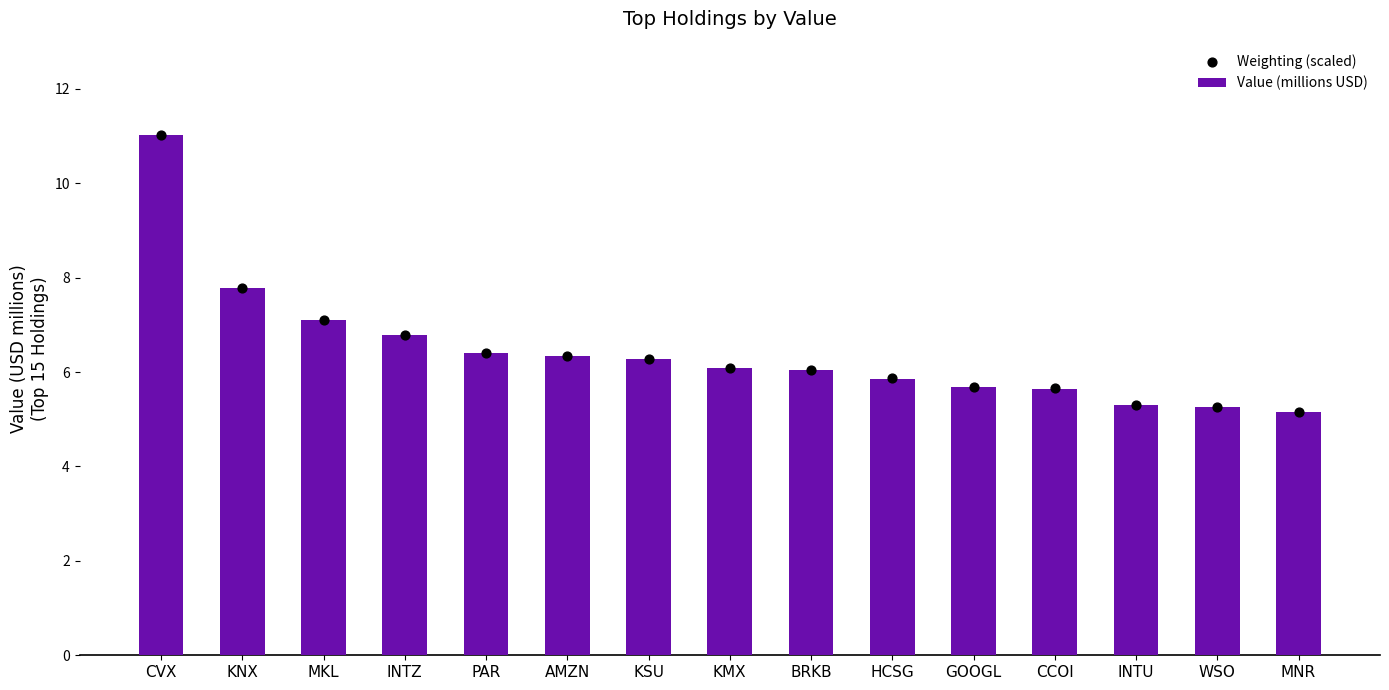

At how many categories does at least one series exceed 9?

1